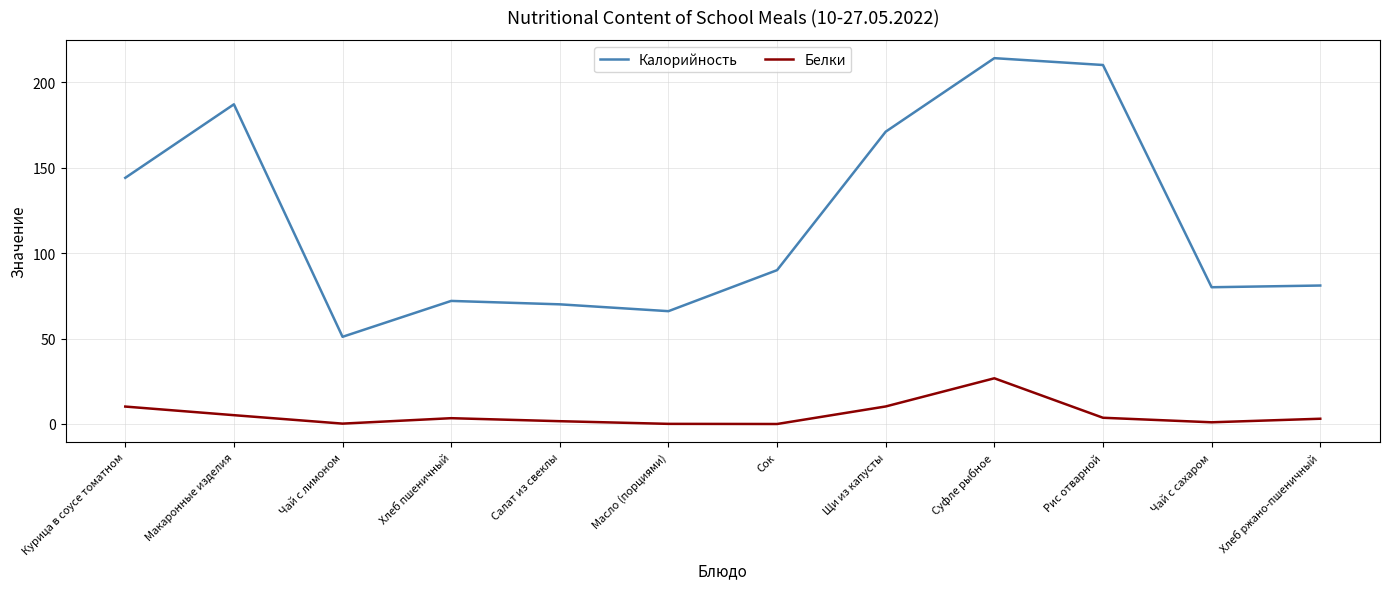

What is the greatest value displayed?

214.0